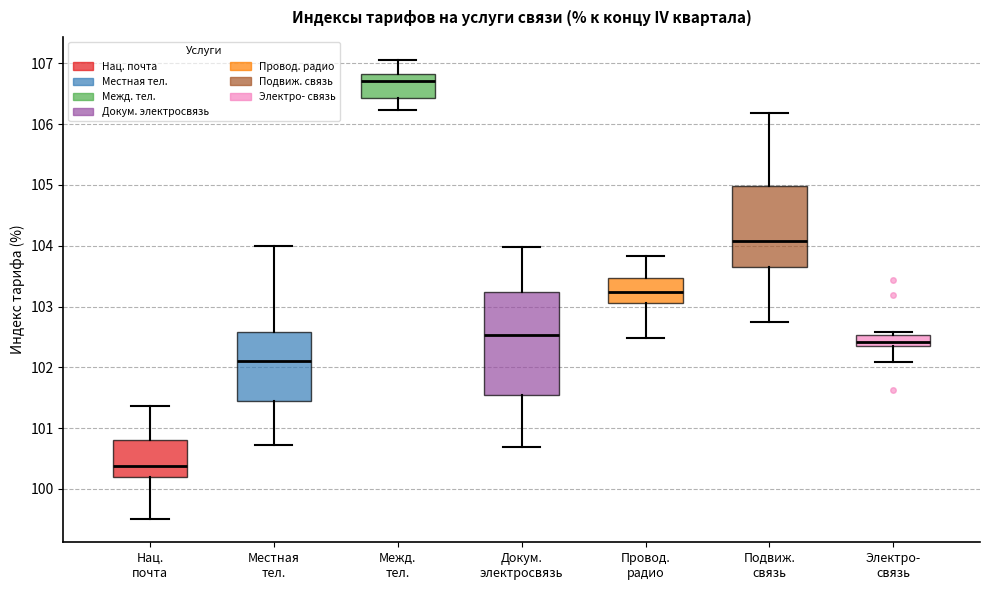

Reading left to right, read every box against the y-axis: the position of its median line, the range the box covers, and the ends of its whiskers. The values are not printed on the chart, so give them approximately, as read against the axis.

Нац. почта: median 100.4, box 100.2 to 100.8, whiskers 99.5 to 101.4
Местная тел.: median 102.1, box 101.4 to 102.6, whiskers 100.7 to 104.0
Межд. тел.: median 106.7, box 106.4 to 106.8, whiskers 106.2 to 107.1
Докум. электросвязь: median 102.5, box 101.5 to 103.2, whiskers 100.7 to 104.0
Провод. радио: median 103.2, box 103.1 to 103.5, whiskers 102.5 to 103.8
Подвиж. связь: median 104.1, box 103.7 to 105.0, whiskers 102.8 to 106.2
Электро- связь: median 102.4, box 102.3 to 102.5, whiskers 102.1 to 102.6